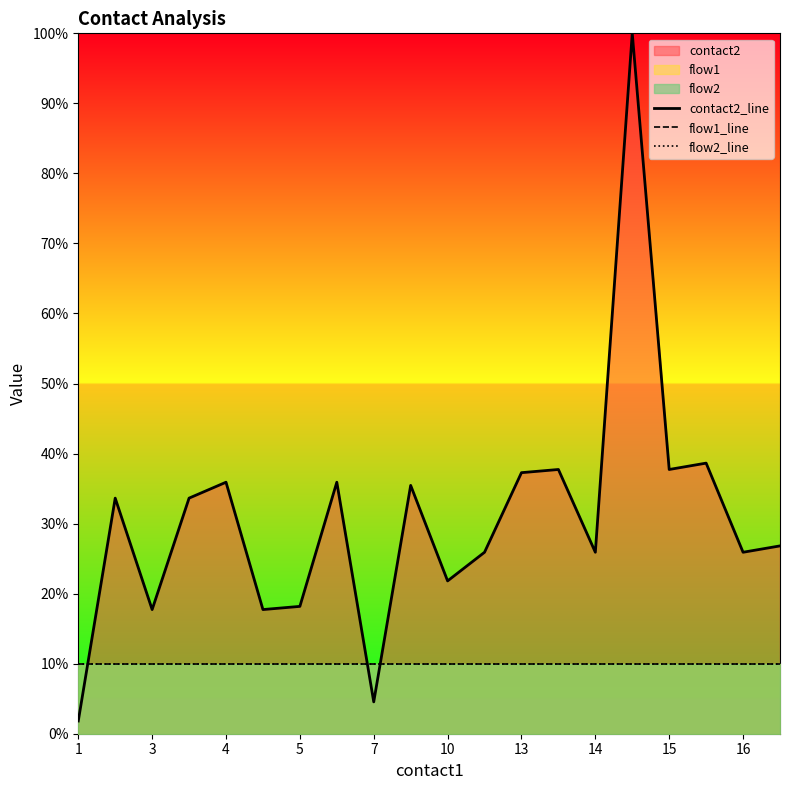

How many distinct data groups are displayed?

3